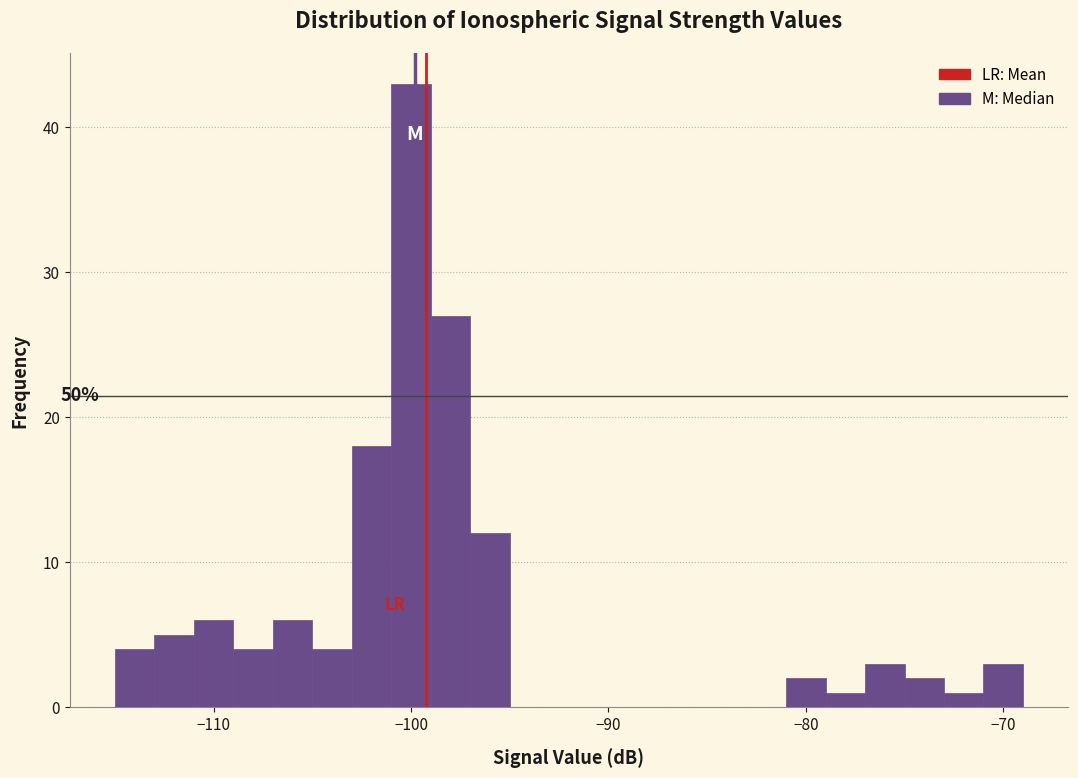

Read against the x-axis, roughly where is the centre of the tallest bar?

-100